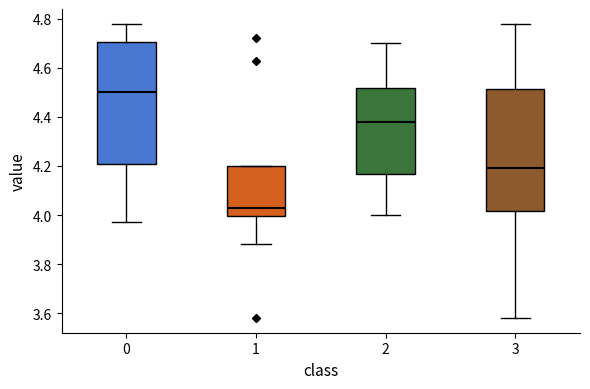

Reading left to right, transcribe this box plot: for each box, give where its median line is, the range the box spans, and where its two whiskers end, as read against the y-axis. The values are not printed on the chart, so give them approximately, as read against the axis.

0: median 4.50, box 4.22 to 4.70, whiskers 3.98 to 4.78
1: median 4.04, box 4.00 to 4.20, whiskers 3.88 to 4.20
2: median 4.38, box 4.16 to 4.52, whiskers 4.00 to 4.70
3: median 4.20, box 4.02 to 4.52, whiskers 3.58 to 4.78